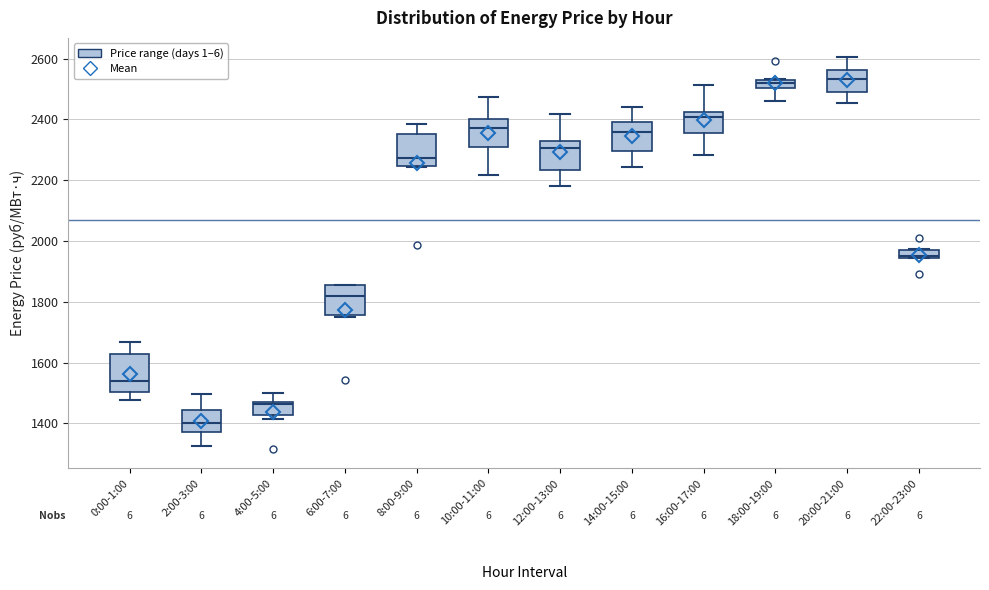

Where does the lower whisker of the box for 20:00-21:00 end on the y-axis? The values are not printed on the chart, so give them approximately, as read against the axis.

2460